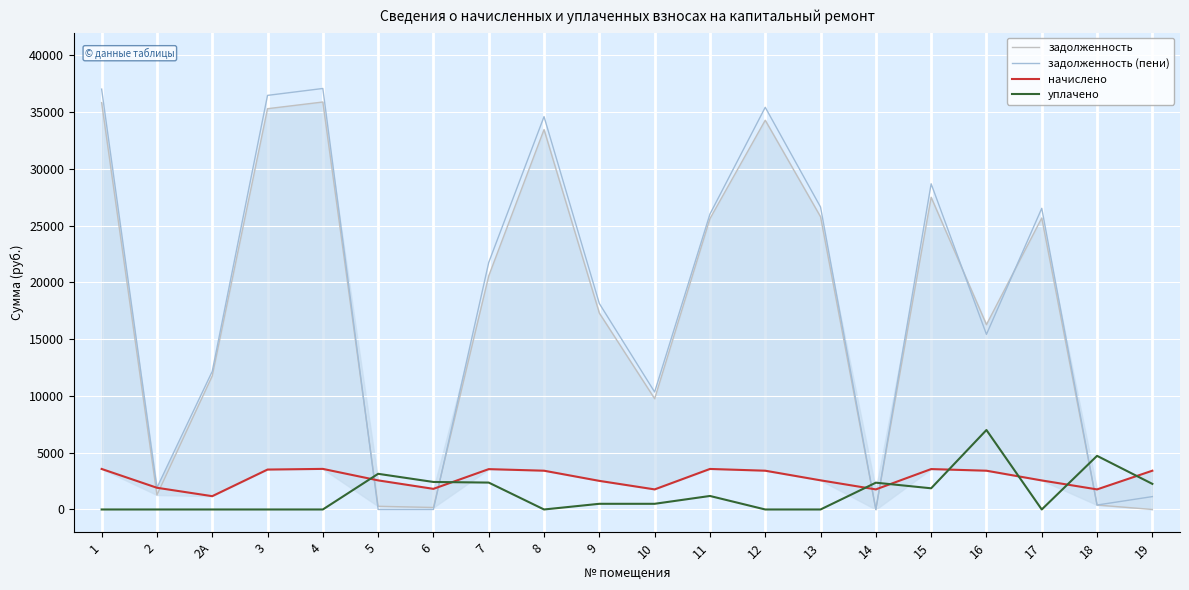

At which label does начислено first exceed 3415?

1